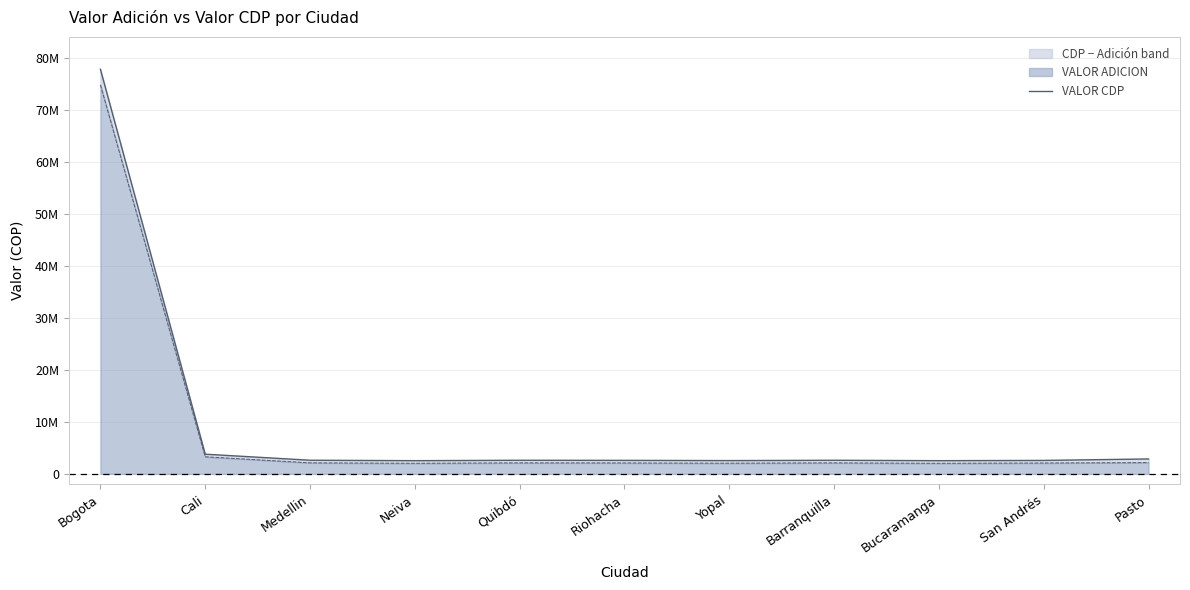

At which category does the chart reach its peak across all series?

Bogota